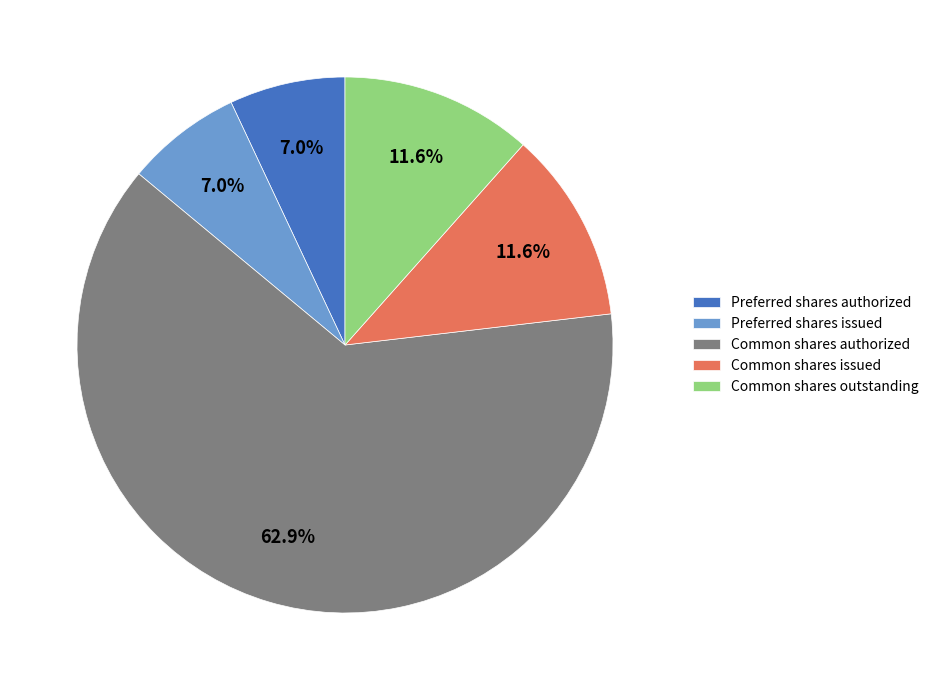

Is the sum of Common shares outstanding and Preferred shares authorized greater than half?

No